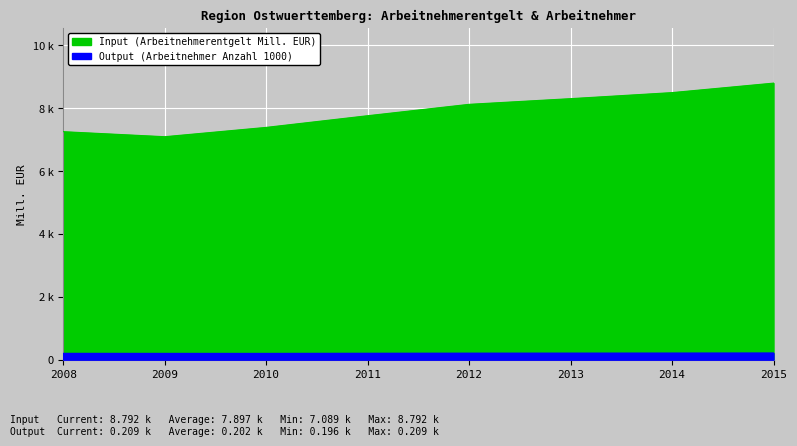

Where does the Input (Arbeitnehmerentgelt Mill. EUR) series first go above 8117?

2012